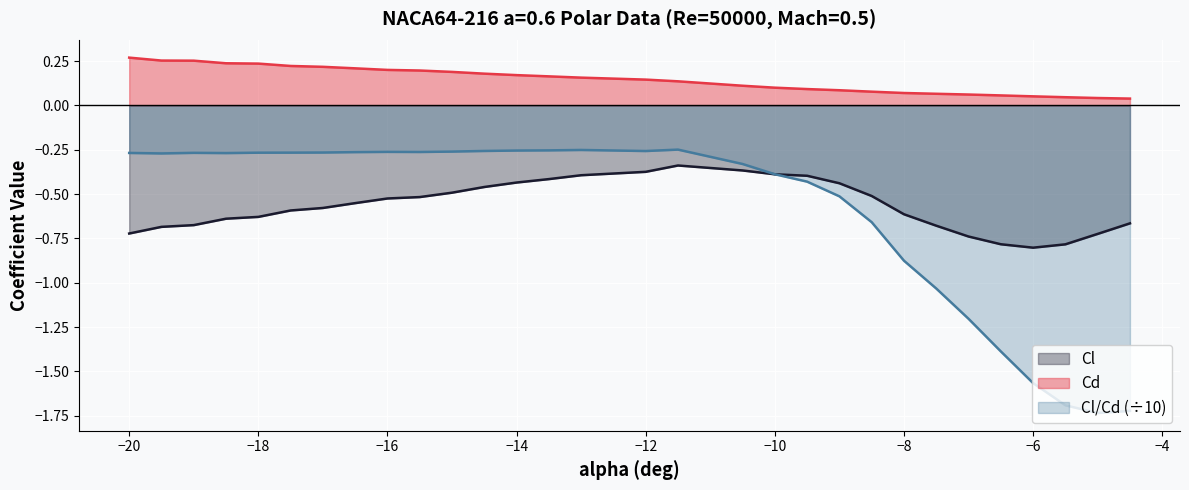

How many series are shown in this chart?

3